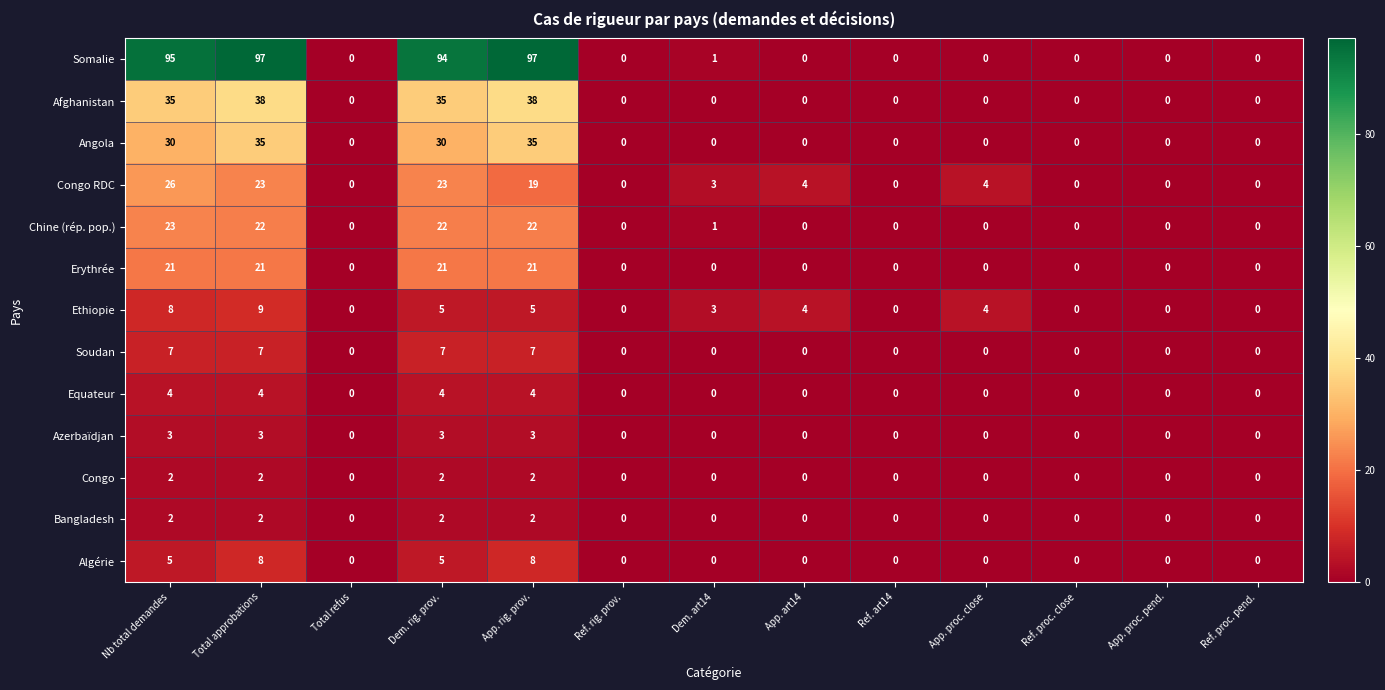

True or false: Algérie has a value of 0 at Total refus.

True